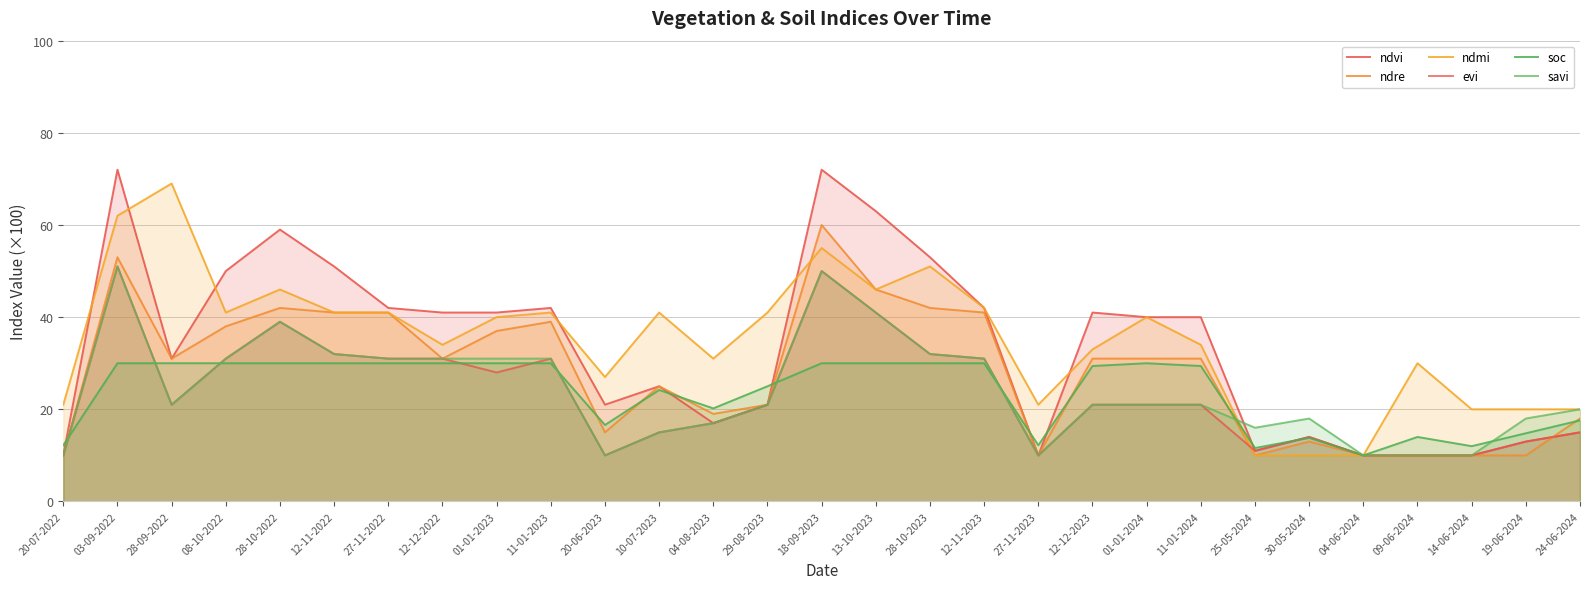

What is the value of the ndmi point at the 13th from the left?

31.0